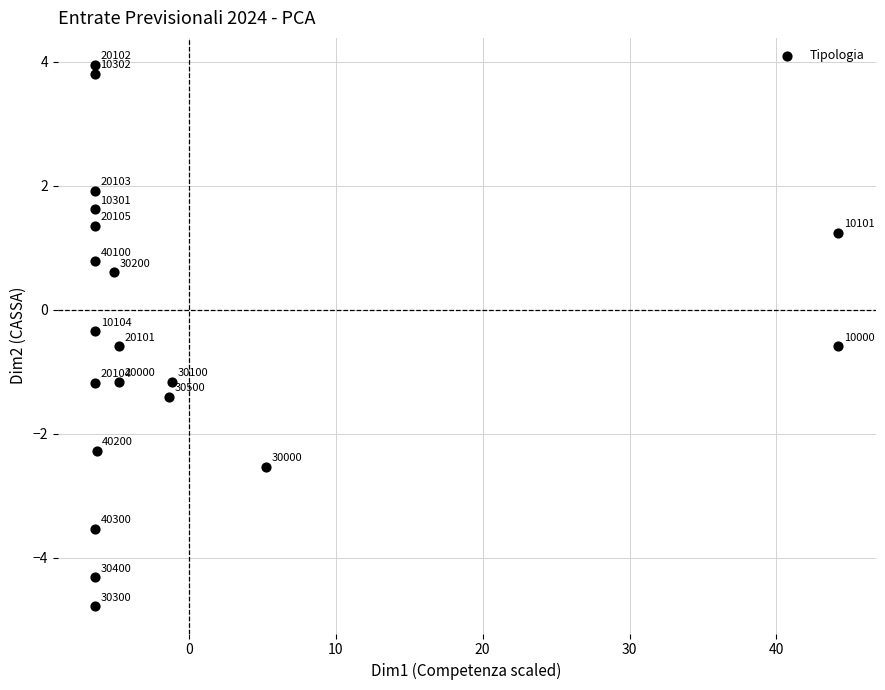

What is the range of X values (max minus min)?

50.6